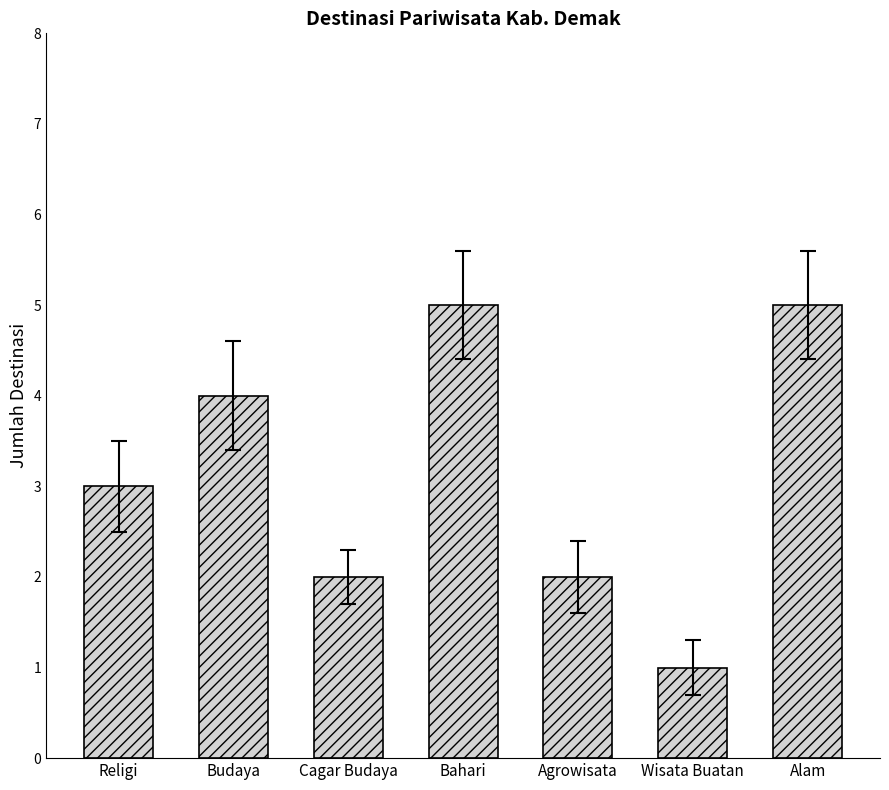

The chart shows a value of 1 at Wisata Buatan. True or false?

True